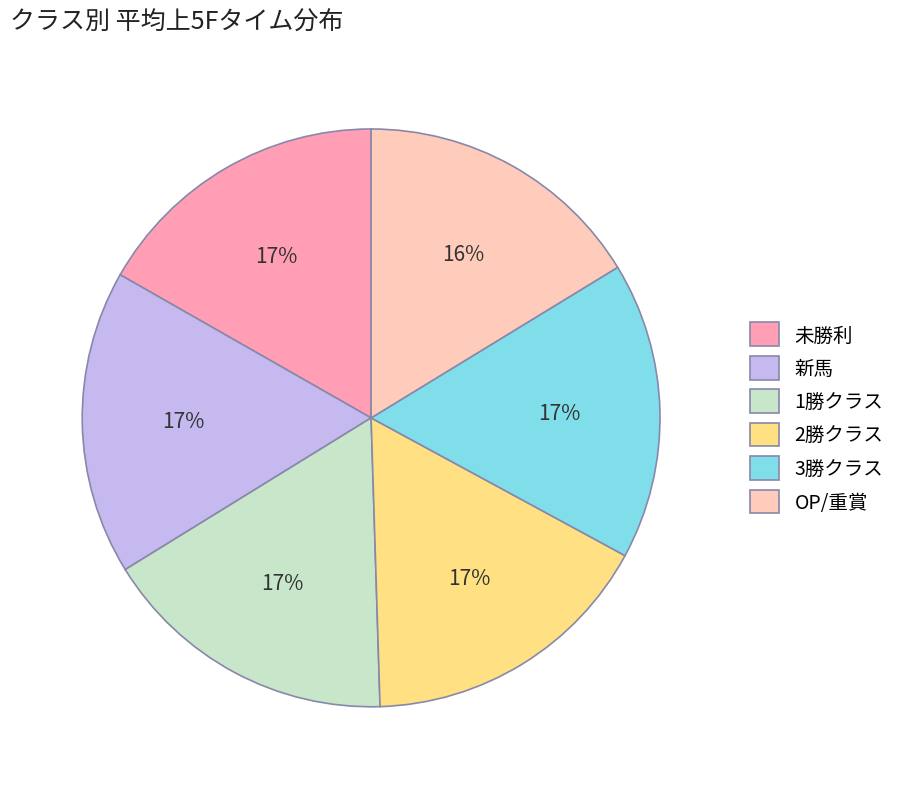

The OP/重賞 slice represents 16% of the pie. True or false?

True